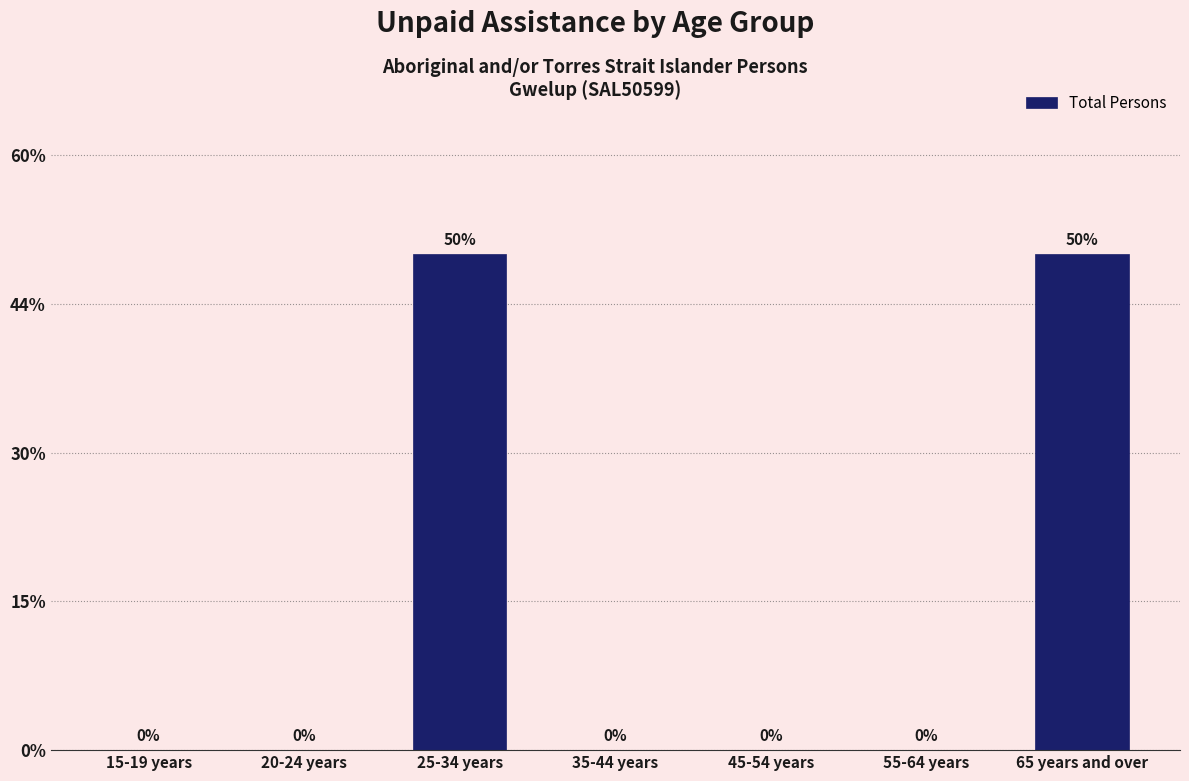

Are the bars horizontal?

No